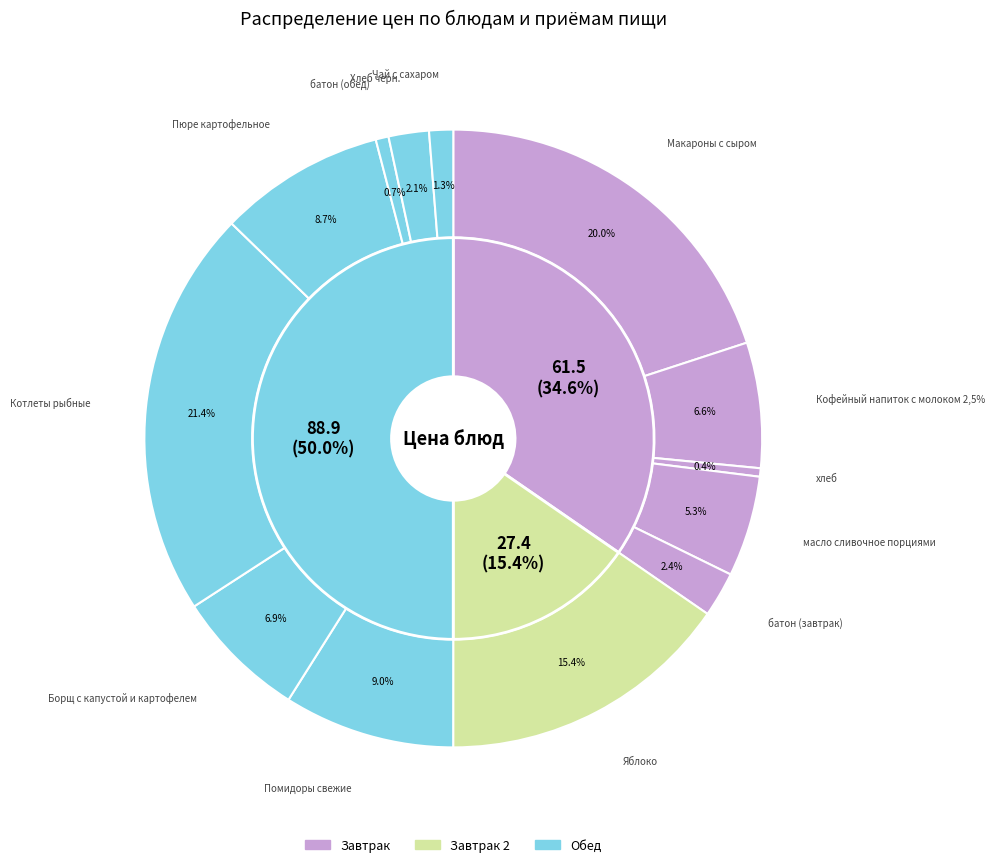

Approximately how many times larger is the value at Борщ с капустой и картофелем compared to батон (обед)?

10.2